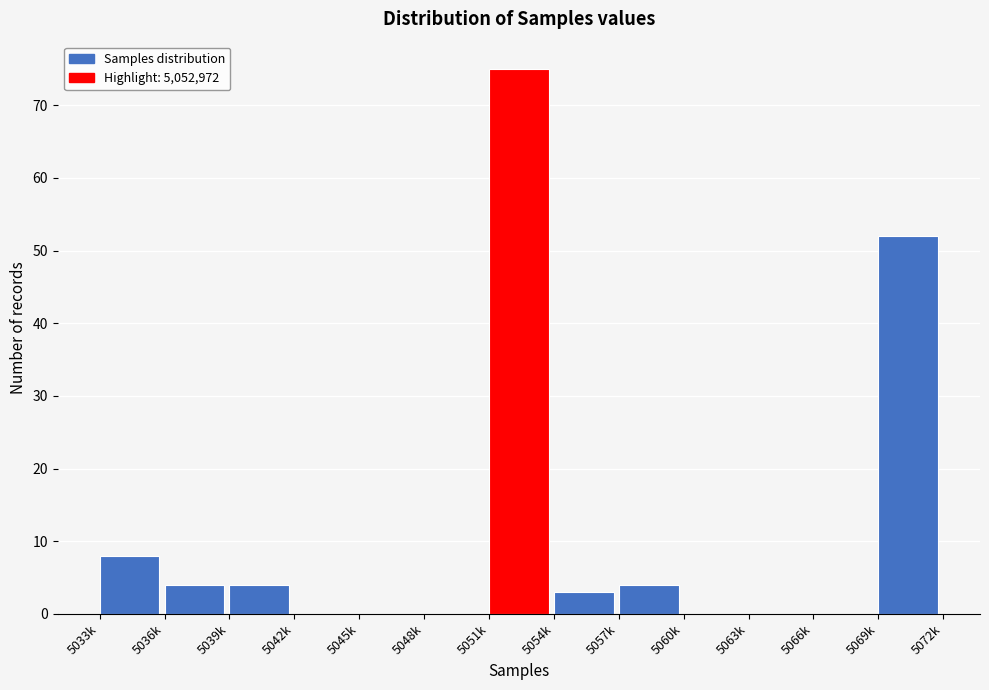

Reading right to left, transcribe all the data shown in this chart.

5069k=52	5066k=0	5063k=0	5060k=0	5057k=4	5054k=3	5051k=75	5048k=0	5045k=0	5042k=0	5039k=4	5036k=4	5033k=8